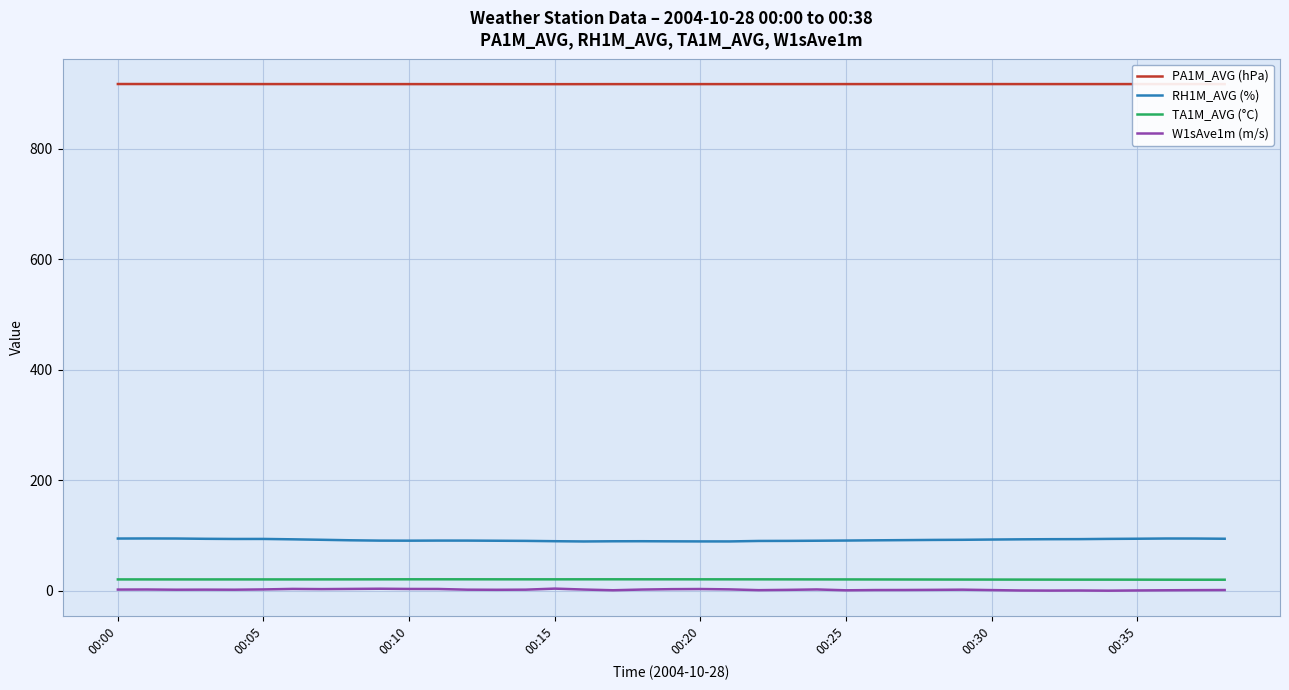

True or false: PA1M_AVG (hPa) and RH1M_AVG (%) cross at least once.

False